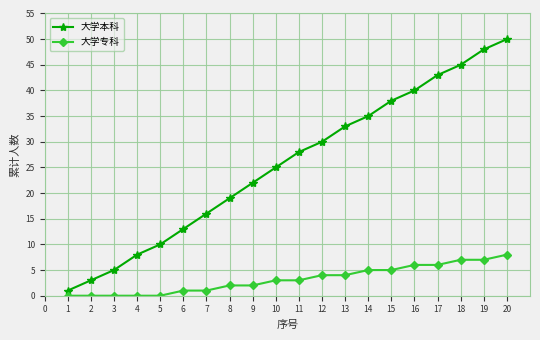

The value of 大学专科 at 9 is 2. True or false?

True